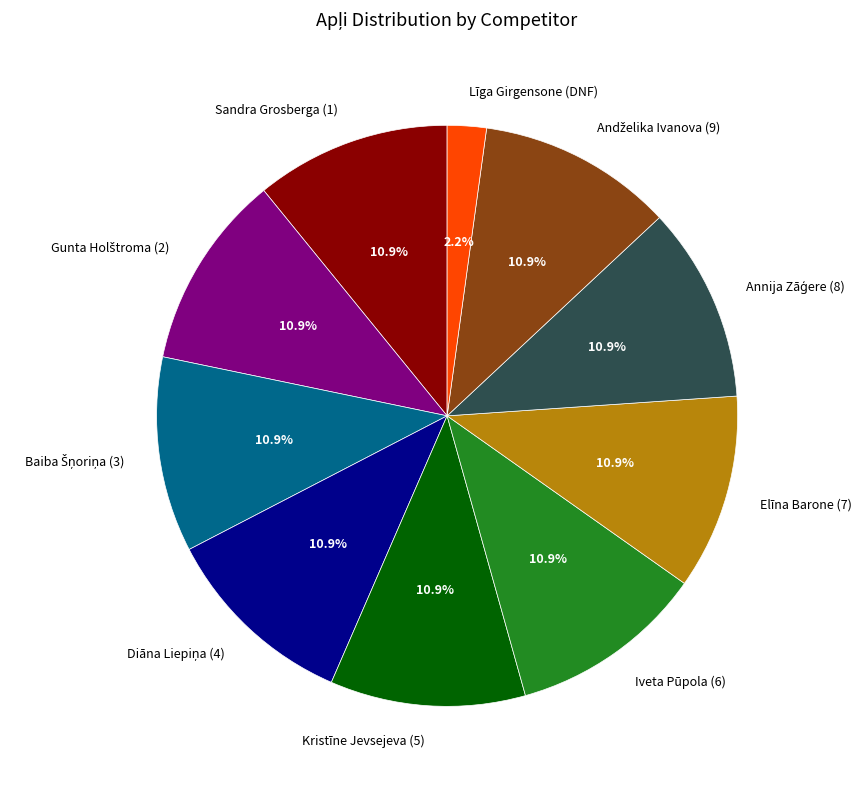

Is there a majority slice in this chart?

No